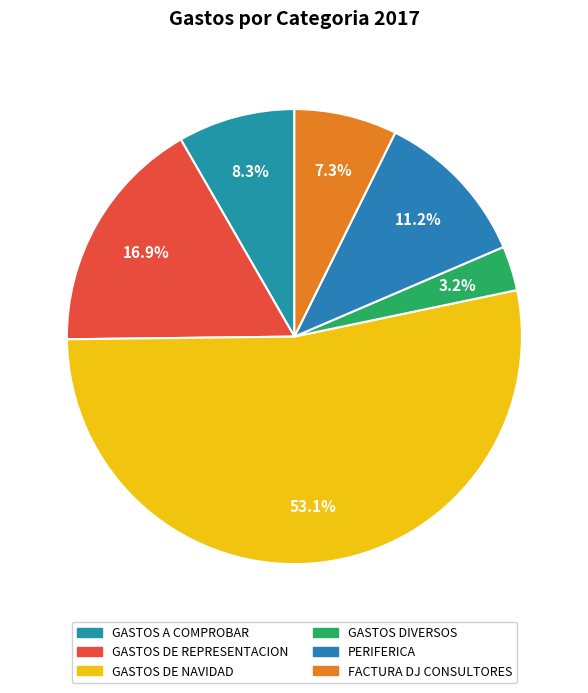

How many slices are in this pie chart?

6